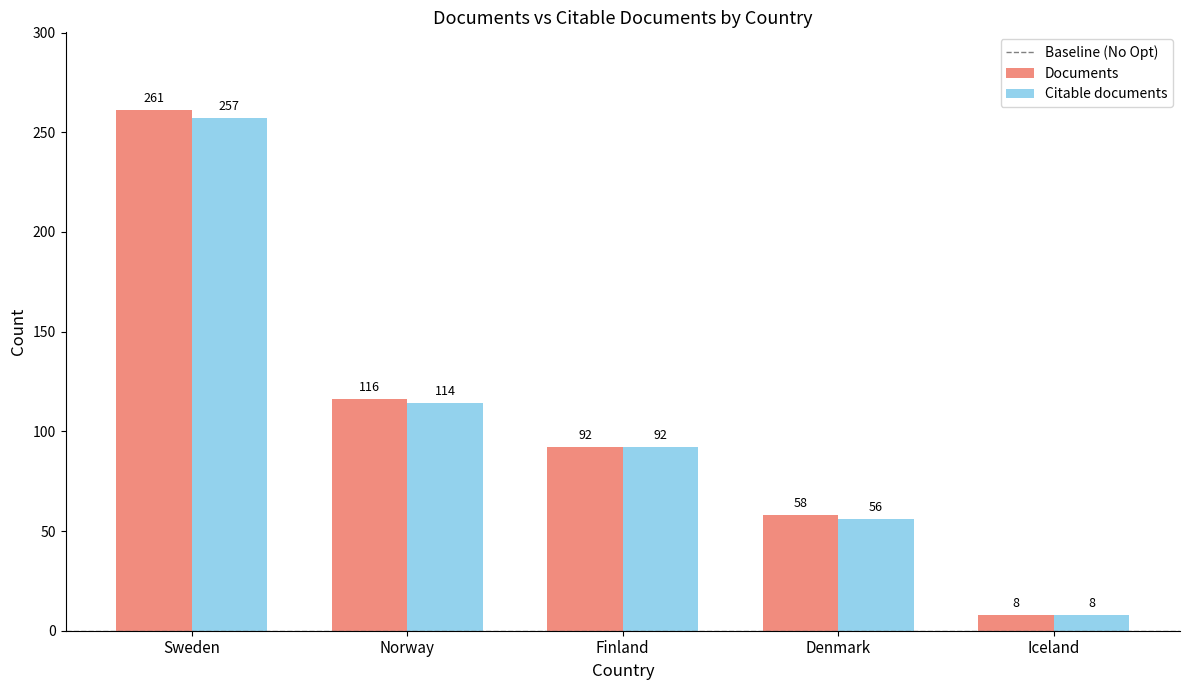

What position from the right is Iceland?

1